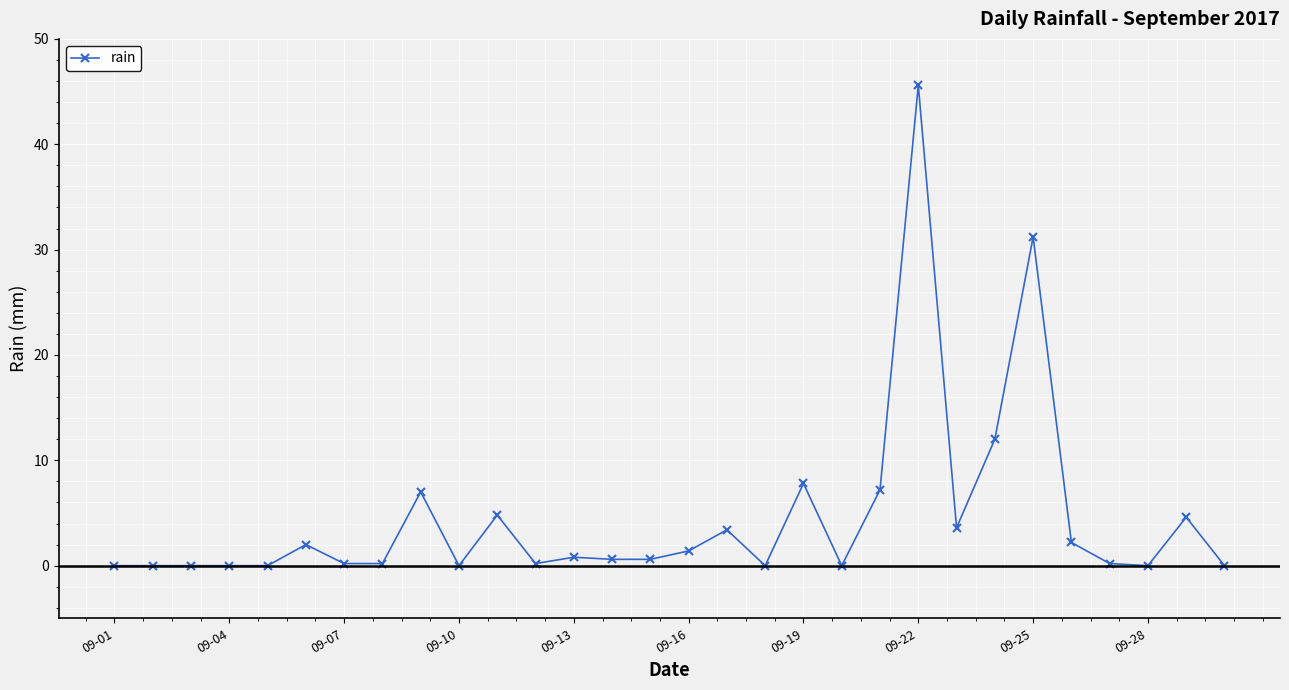

What is the average value?

4.5